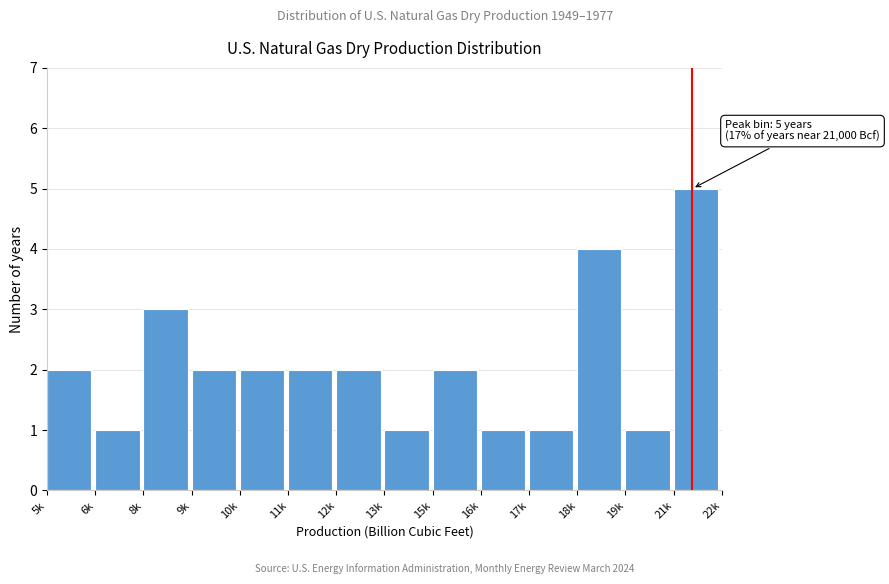

Reading right to left, list all the values displayed in this chart.

21k=5	19k=1	18k=4	17k=1	16k=1	15k=2	13k=1	12k=2	11k=2	10k=2	9k=2	8k=3	6k=1	5k=2